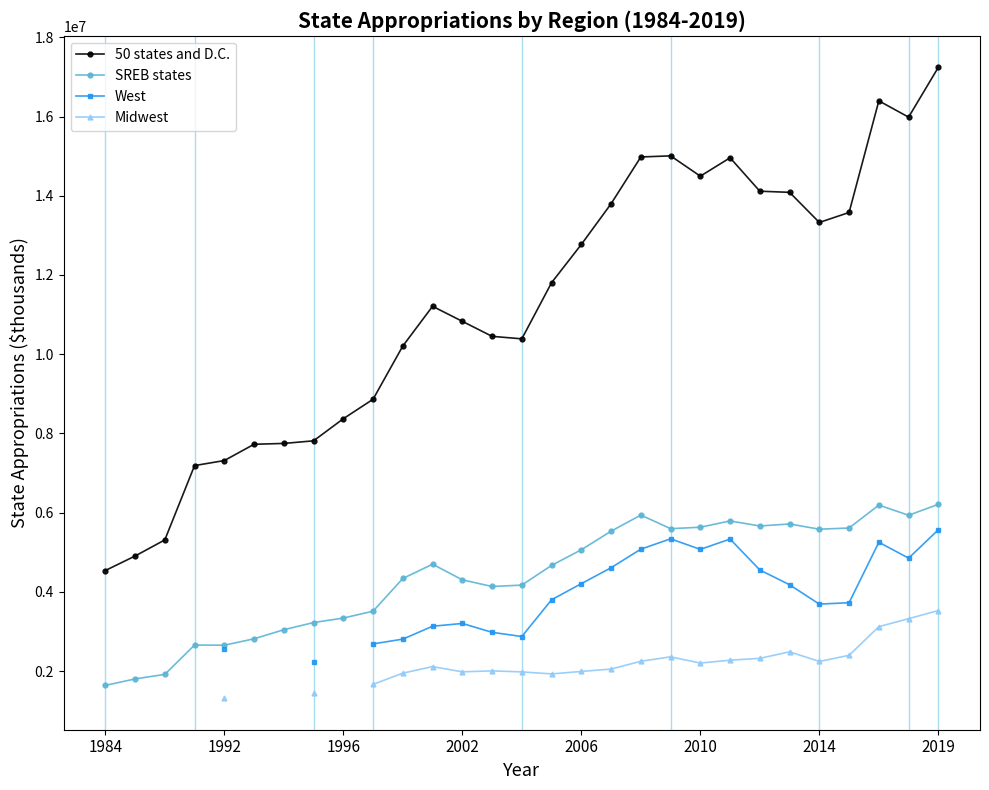

True or false: 50 states and D.C. and SREB states intersect in this chart.

False